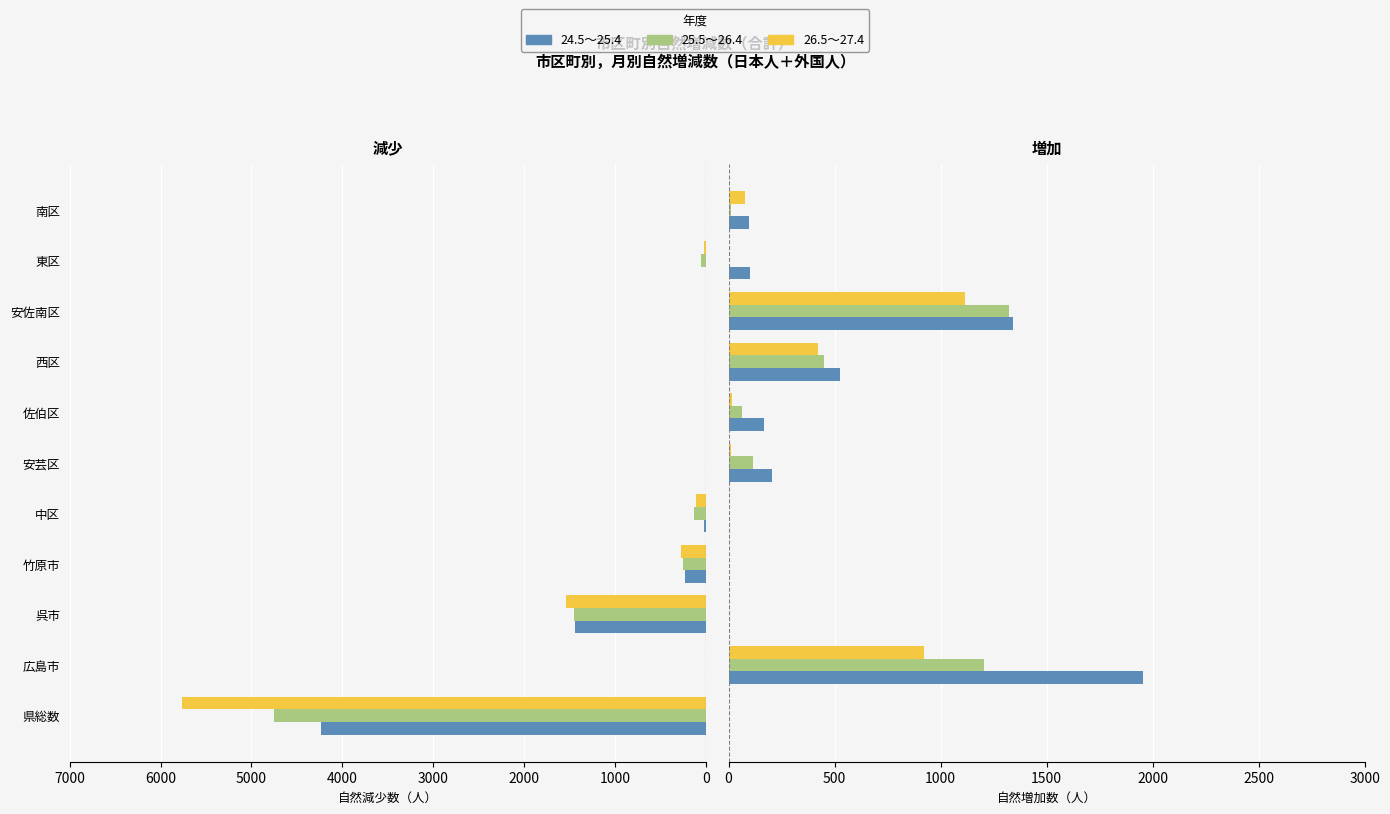

How many values in the 24.5～25.4 series are below 99?

5